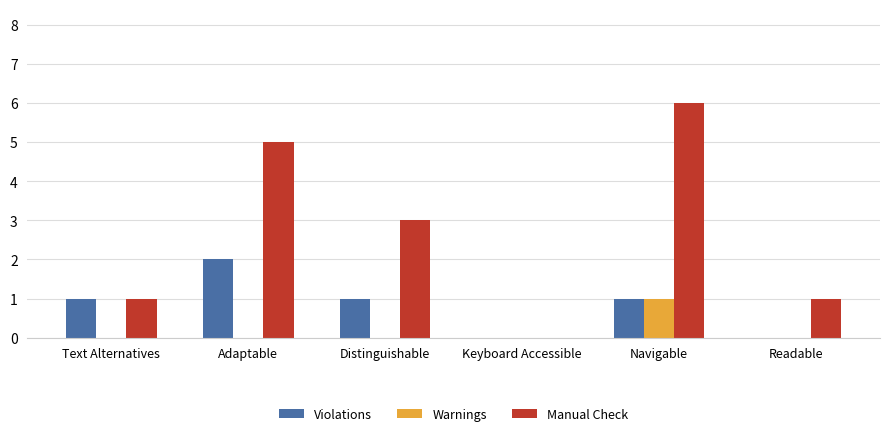

Which category has the highest value in the Manual Check series?

Navigable